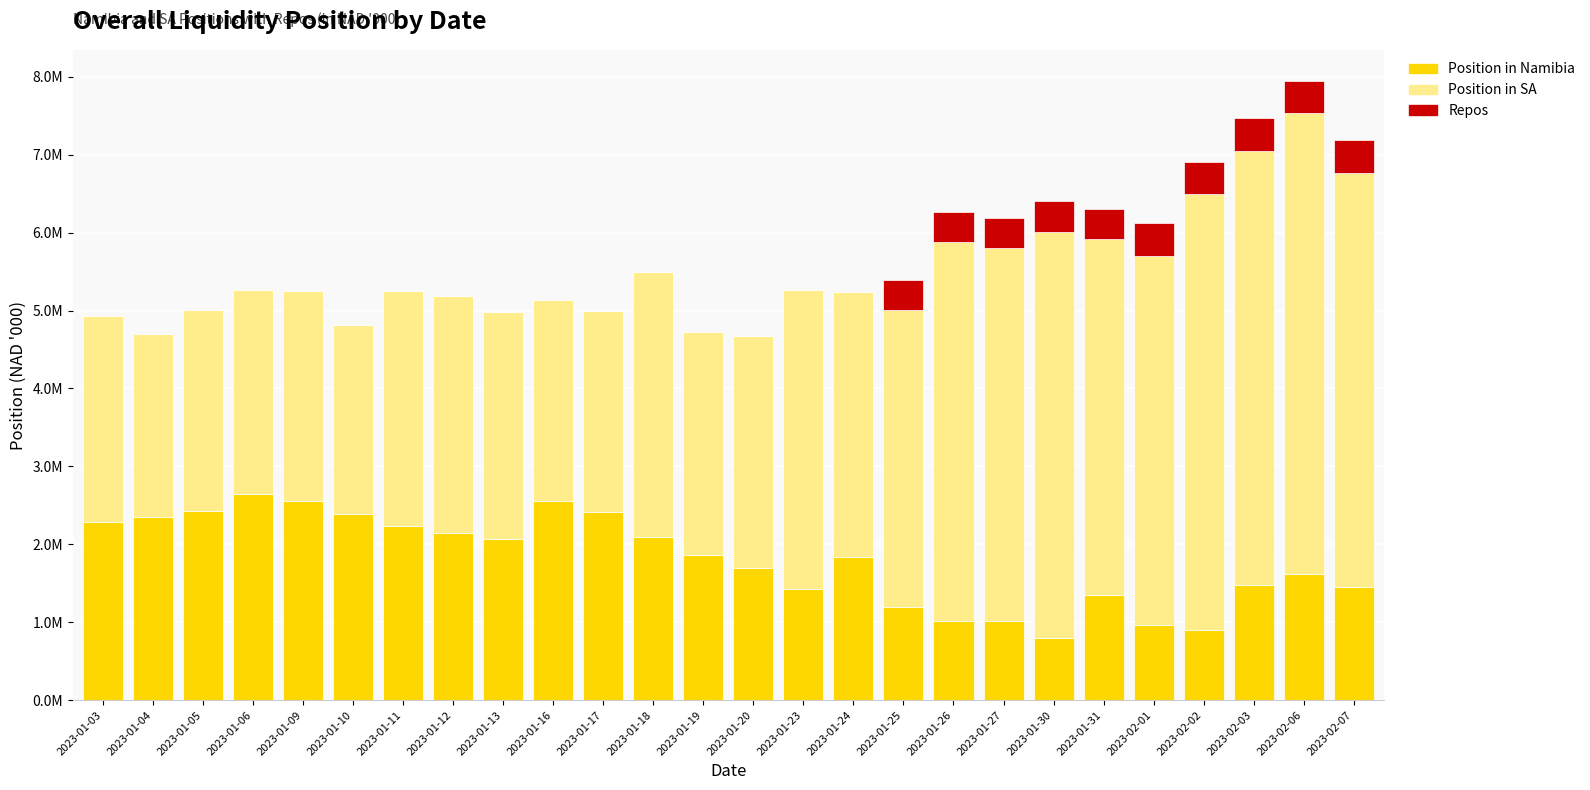

What are all the series names shown in the legend?

Position in Namibia, Position in SA, Repos